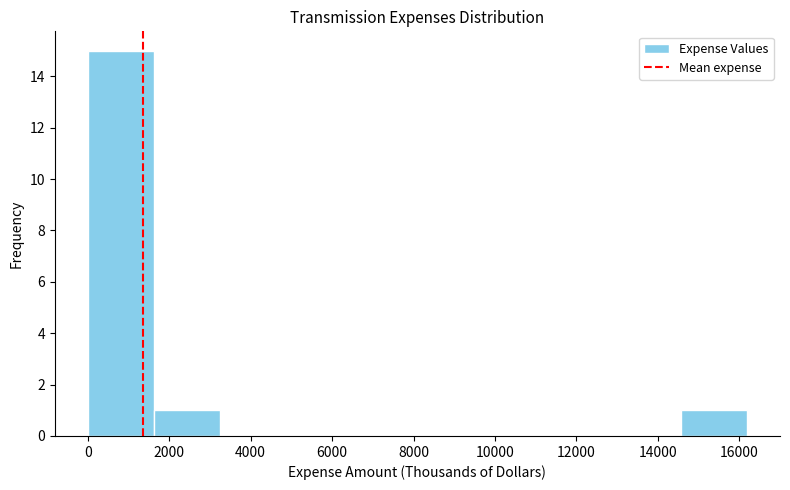

Which range on the x-axis has the tallest bar?

0 to 1600